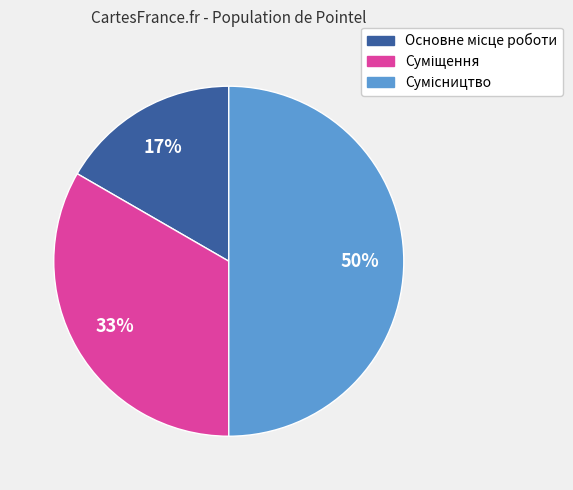

To the nearest percent, what is the difference between the largest and smallest slice percentages?

33%